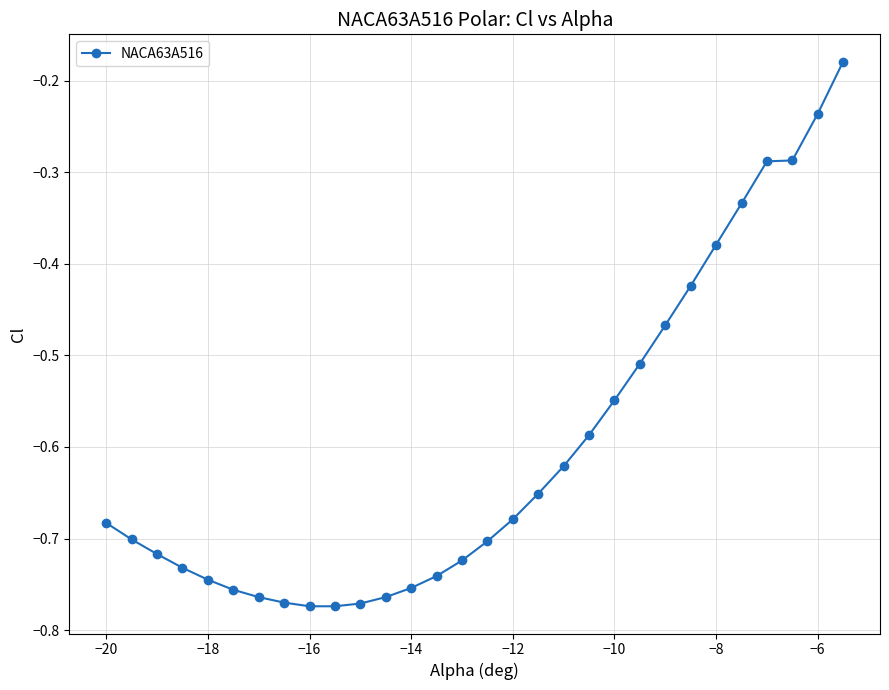

What is the difference between the maximum and second lowest values?

0.6